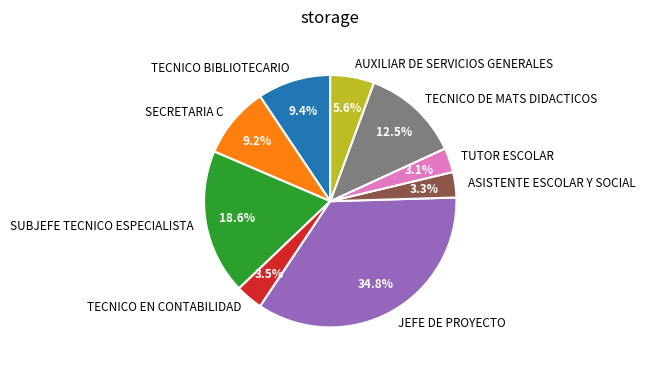

Between TUTOR ESCOLAR and TECNICO BIBLIOTECARIO, which is larger?

TECNICO BIBLIOTECARIO